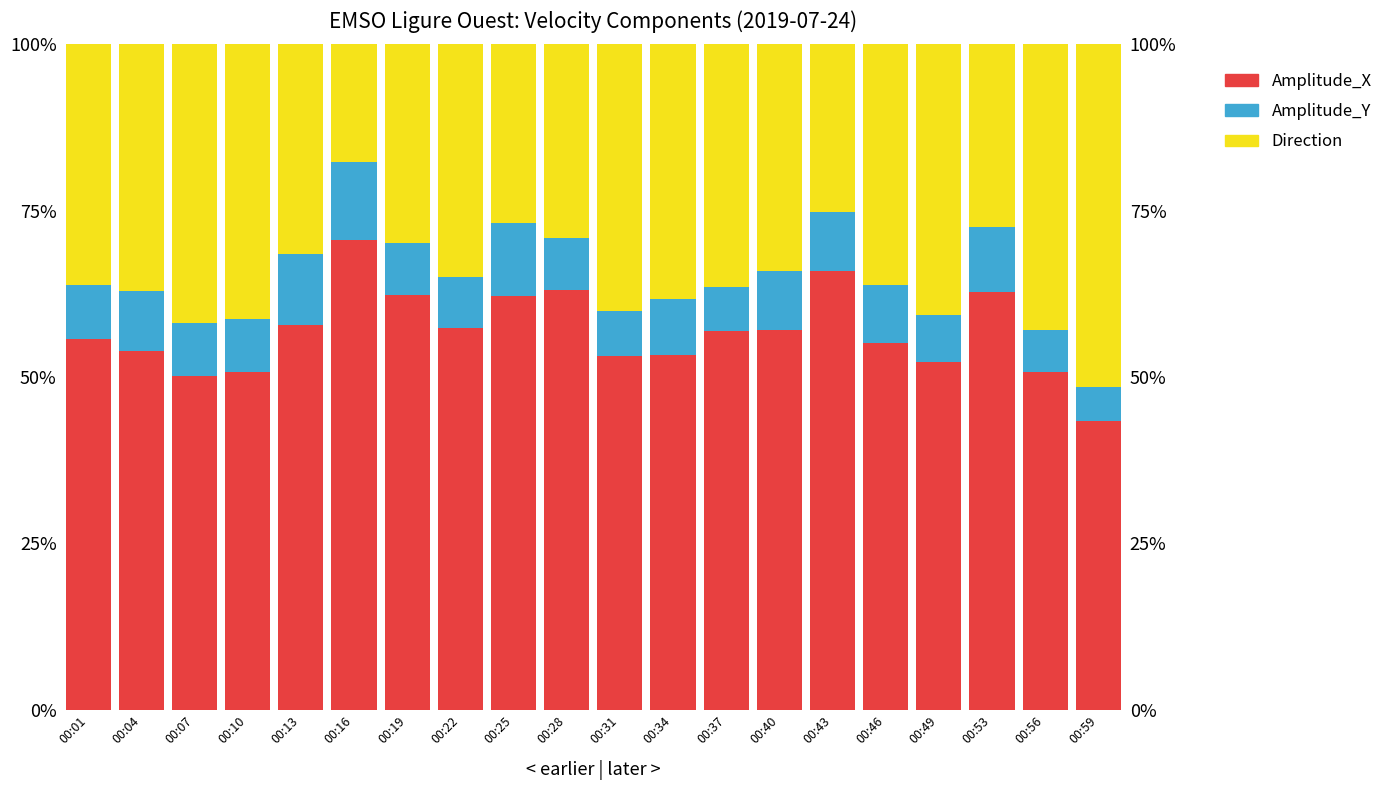

True or false: Direction has a value of 0.4 at 00:49.

True